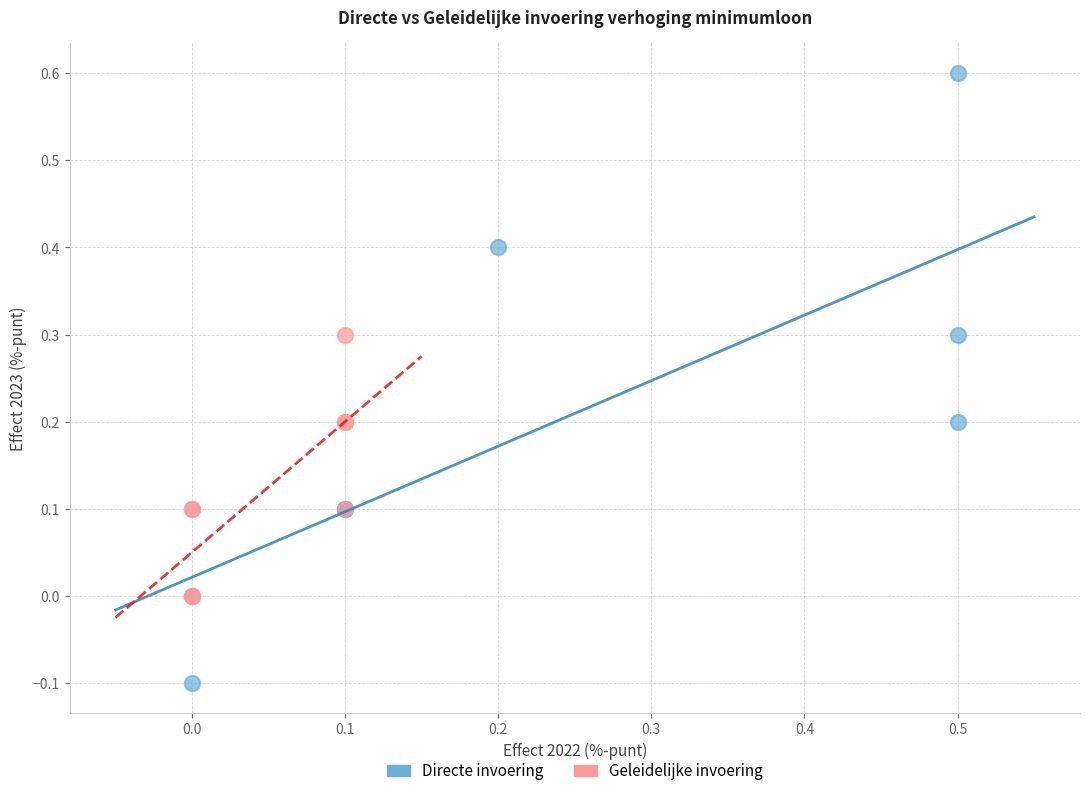

Which series reaches the maximum Y coordinate?

Directe invoering